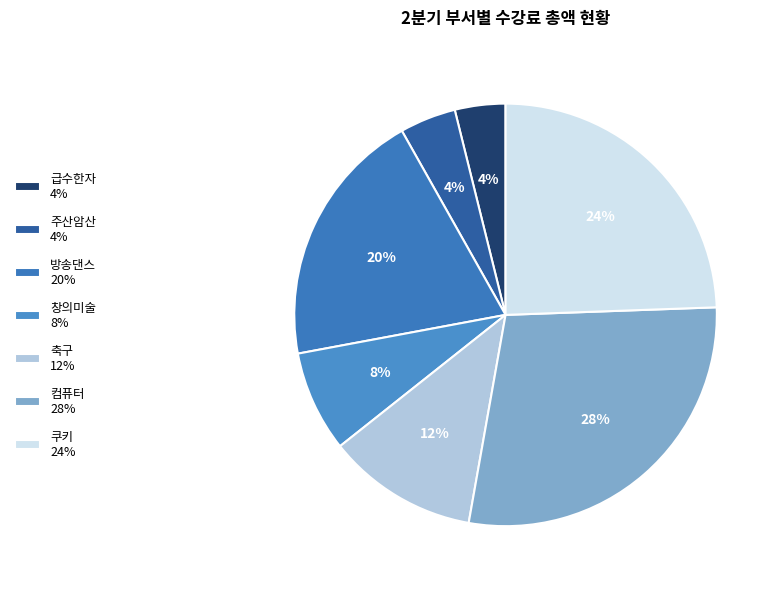

What percentage is NOT represented by 주산암산?

95.7%